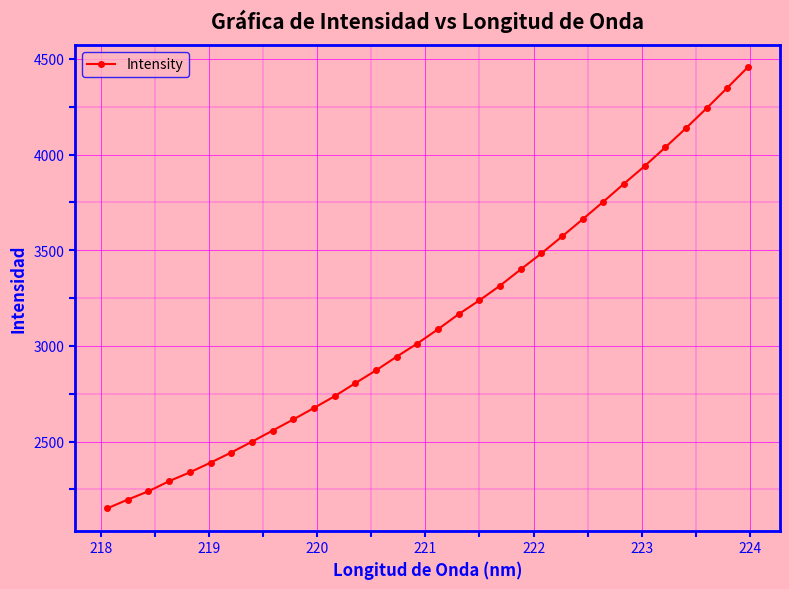

Does the chart have visible grid lines?

Yes